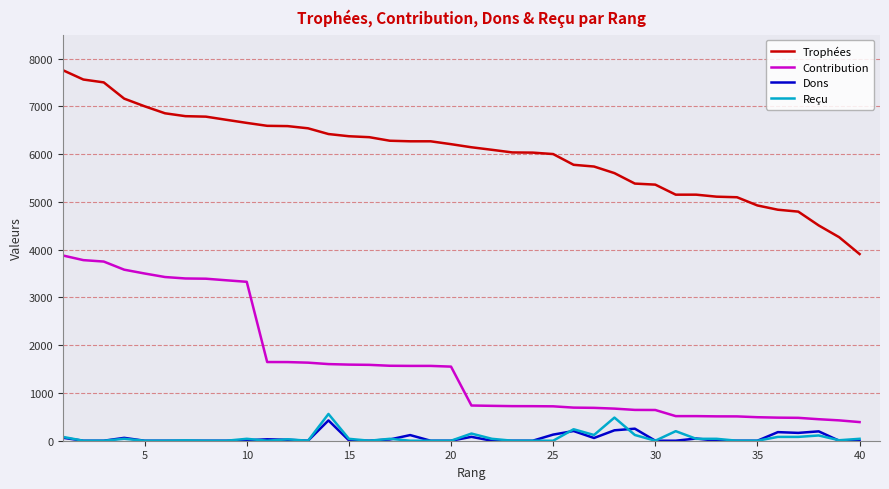

What is the lowest value of the Trophées series?

3907